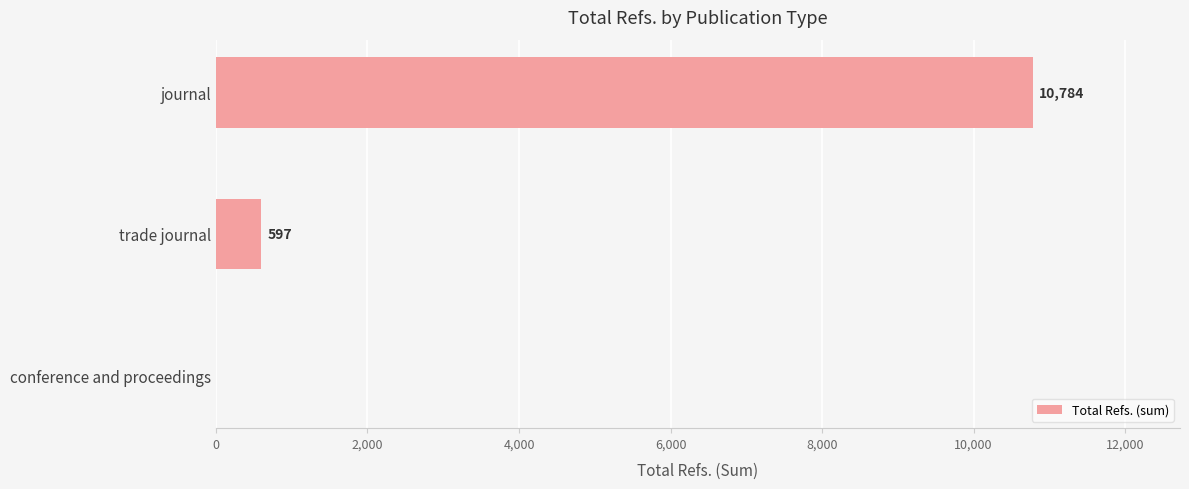

What is the change in value from trade journal to journal?

+10187